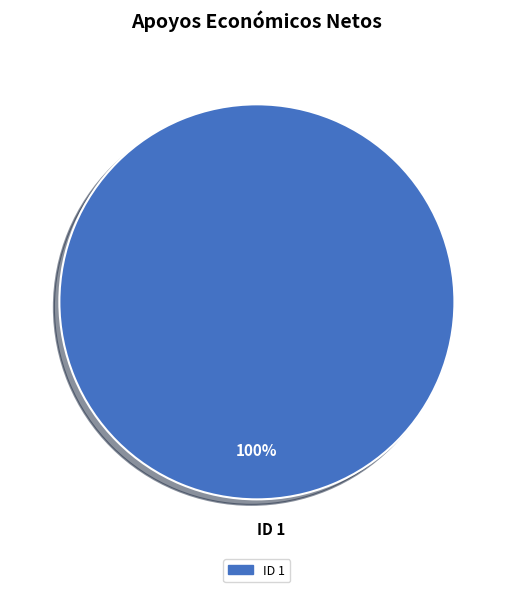

What is the majority slice?

ID 1